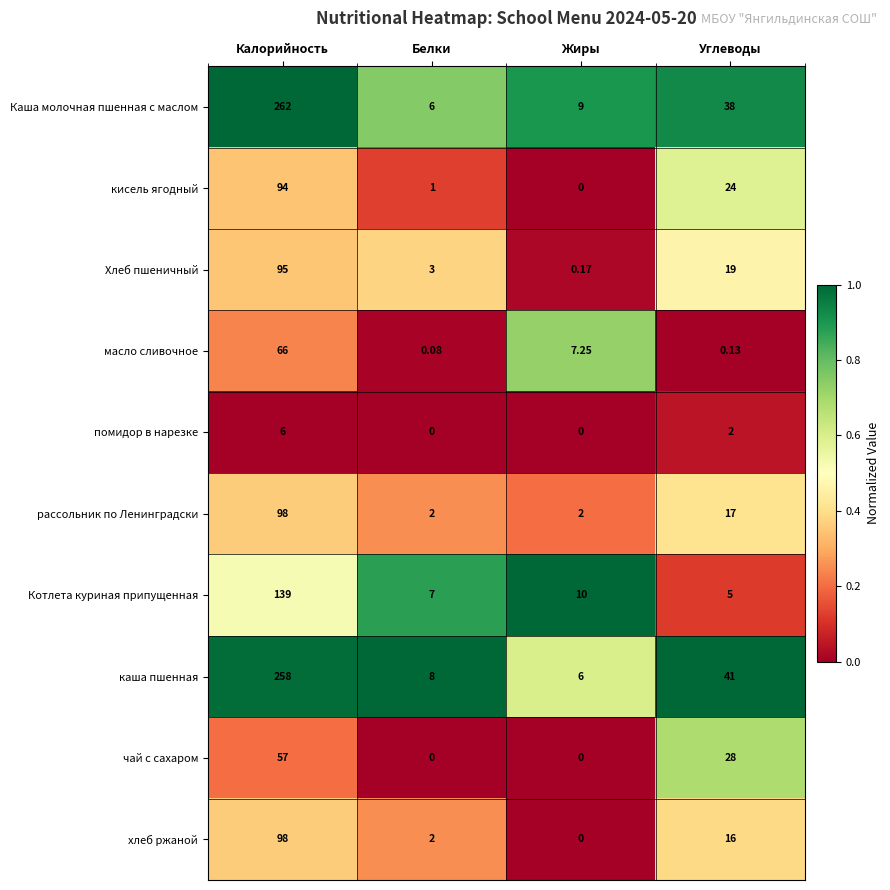

Which series changed the most between Жиры and Углеводы?

каша пшенная